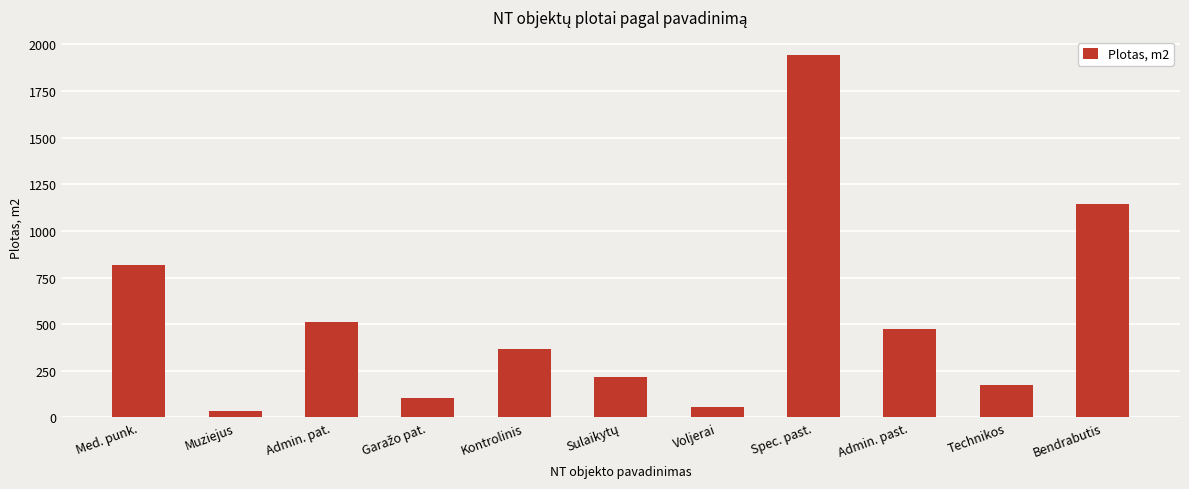

What value does the data have at Admin. past.?

475.2